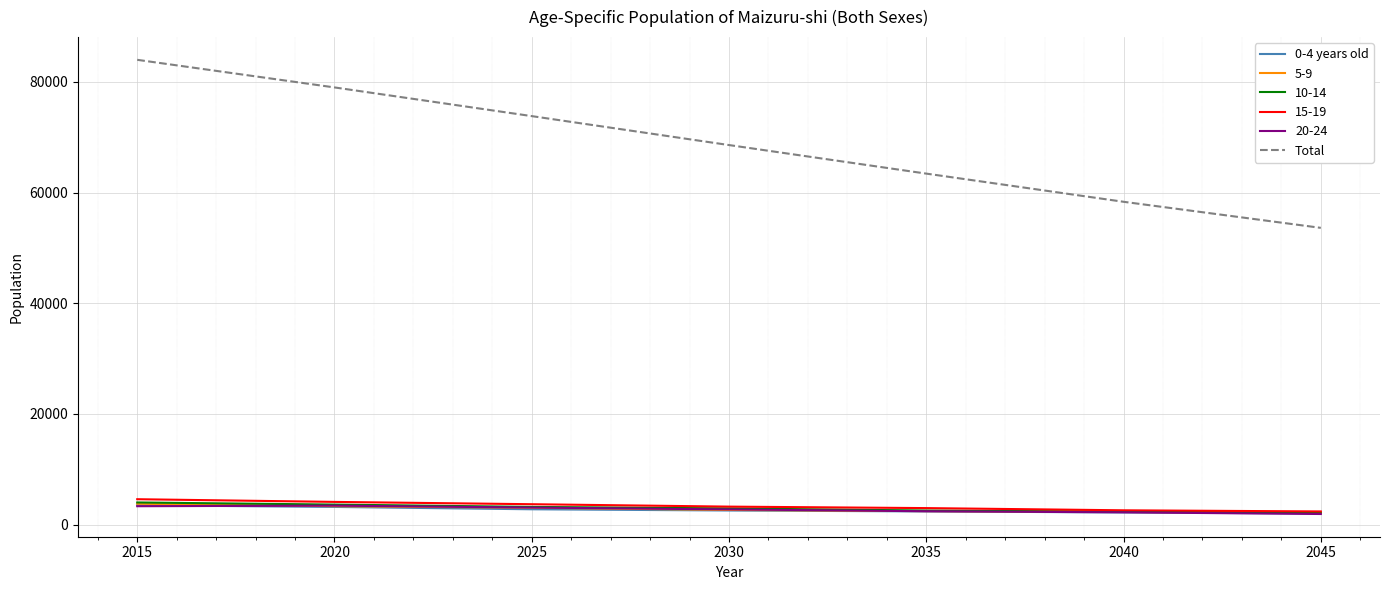

List the labels in order of Total value, largest first.

2015, 2020, 2025, 2030, 2035, 2040, 2045